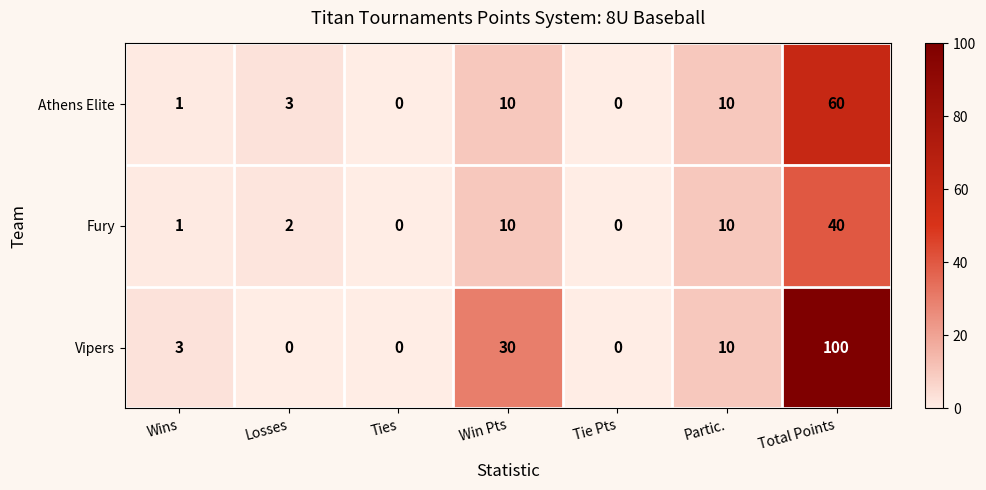

How many distinct data groups are displayed?

3